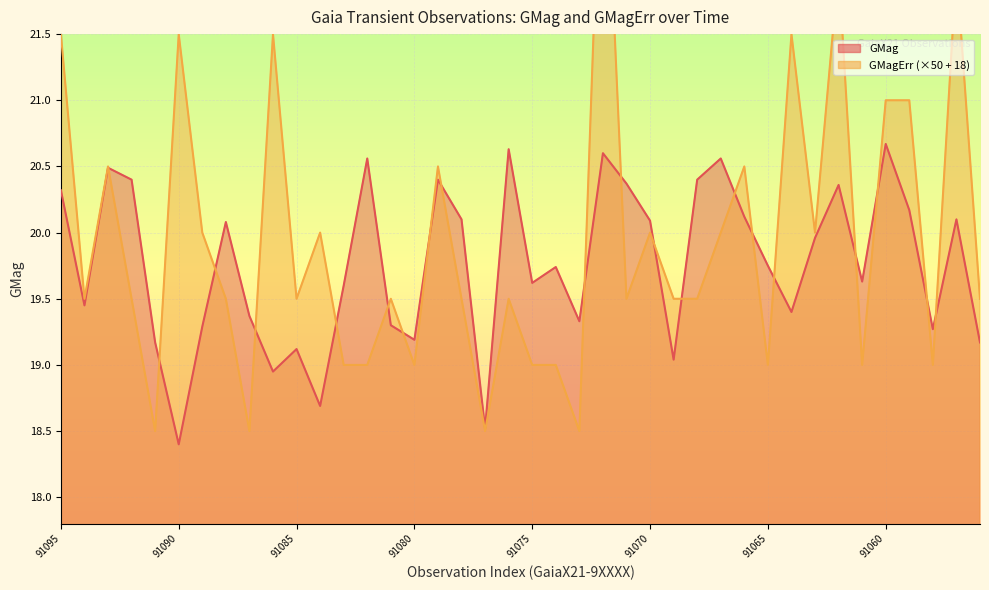

What is the spread (max minus min) of values at 91072?

2.9